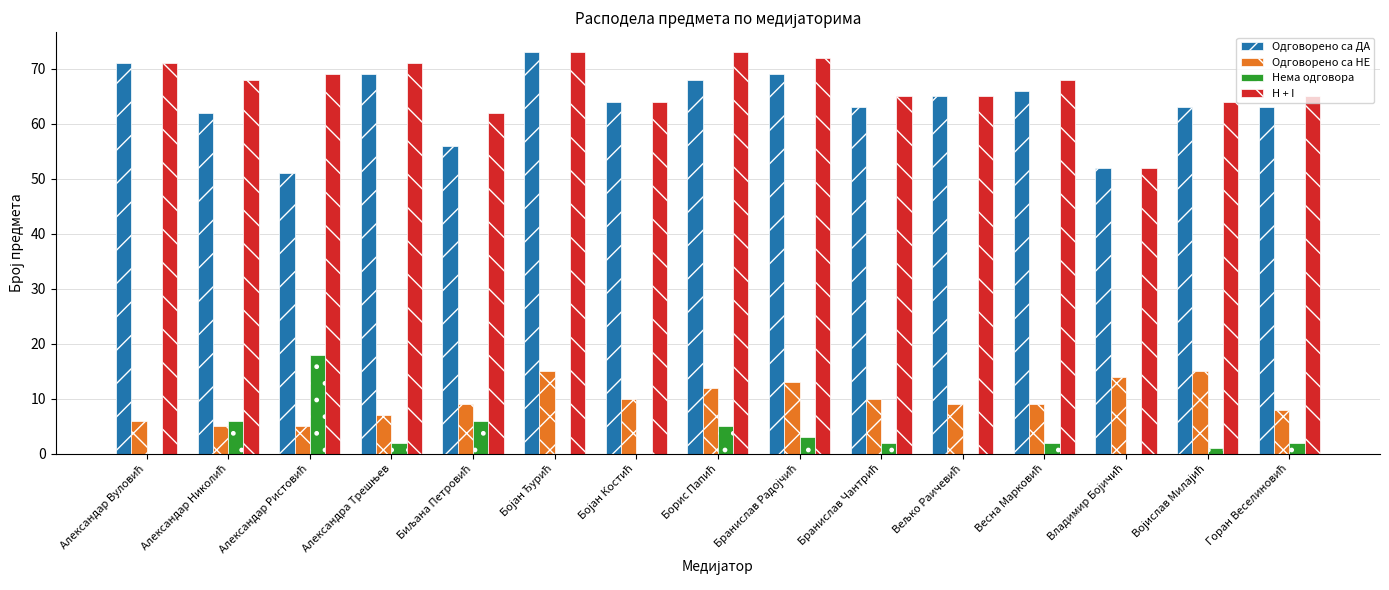

What is the maximum value for Одговорено са ДА?

73